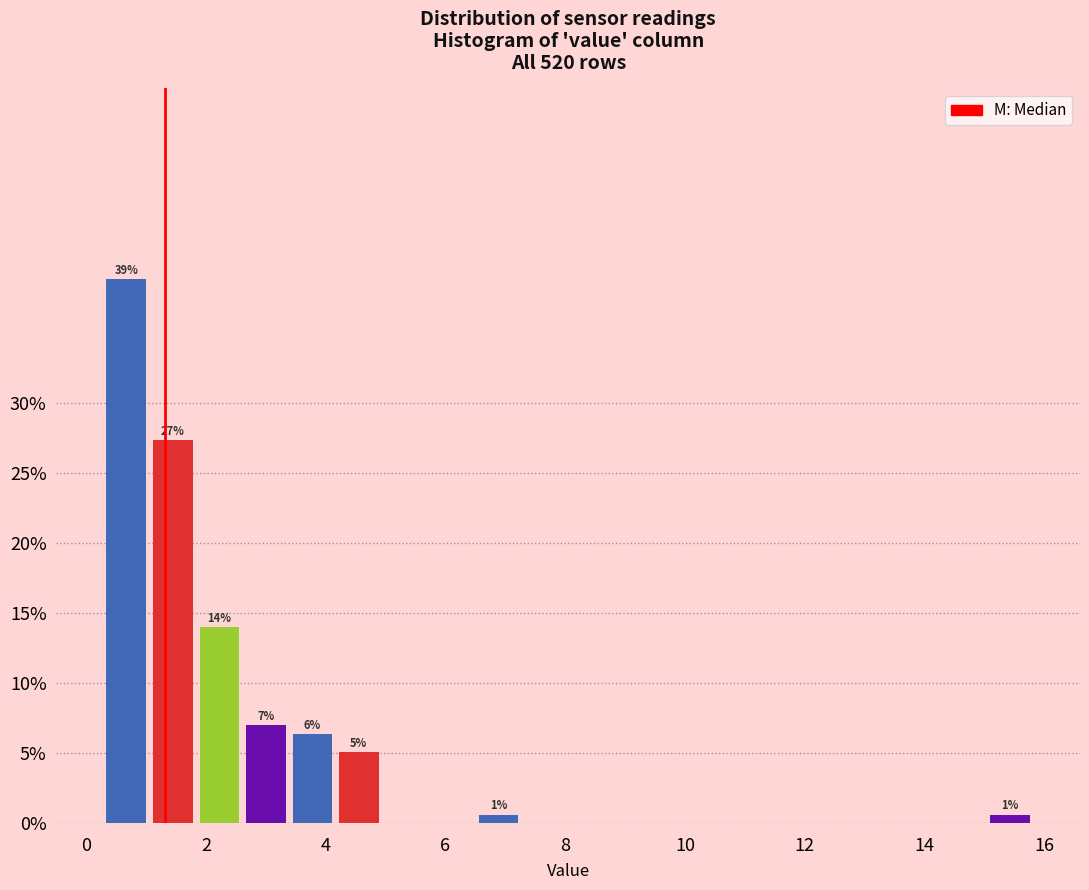

Around what value on the x-axis is the tallest bar? Give the approximate position of its centre, as read against the axis.

0.6